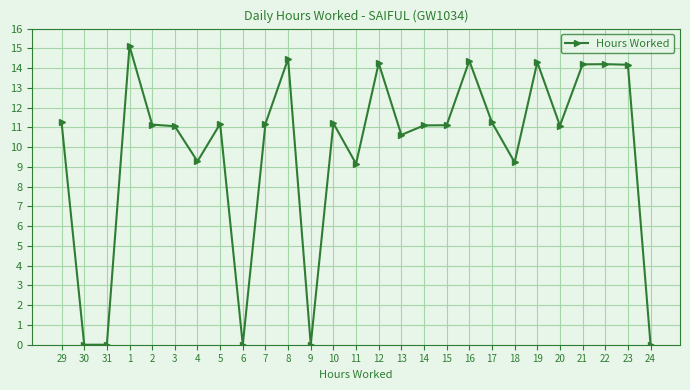

True or false: there are more than 1 points higher than both neighbors.

True